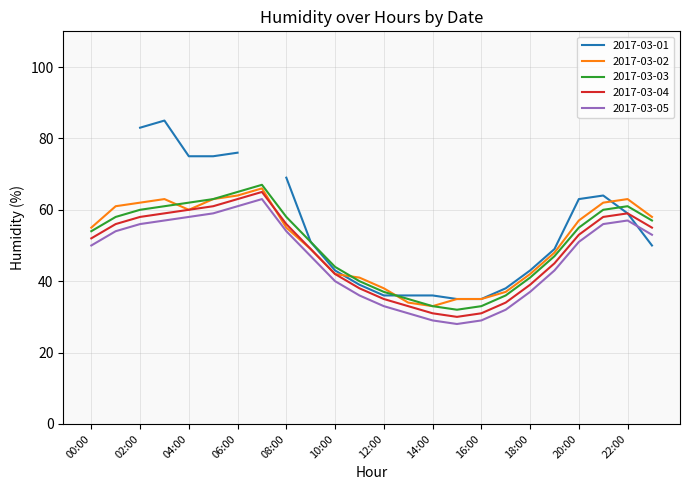

How many values in the 2017-03-04 series are below 53?

12